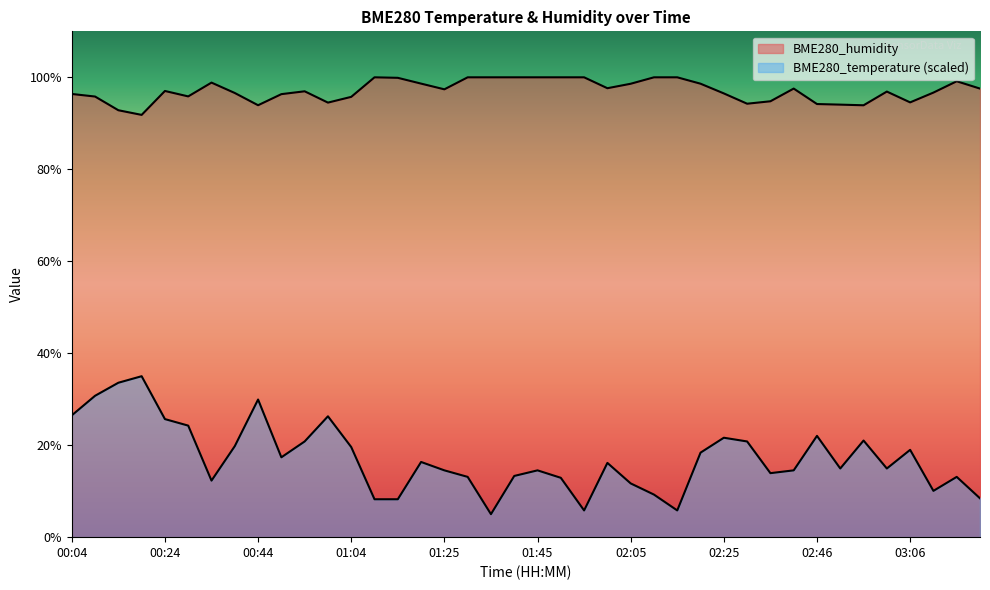

Which category has the lowest value in the BME280_humidity series?

00:19